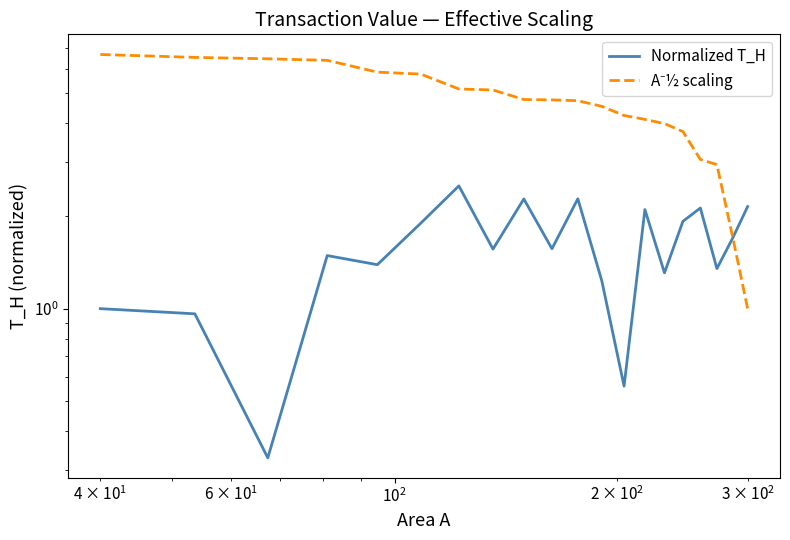

How many times do A⁻½ scaling and Normalized T_H cross each other?

1